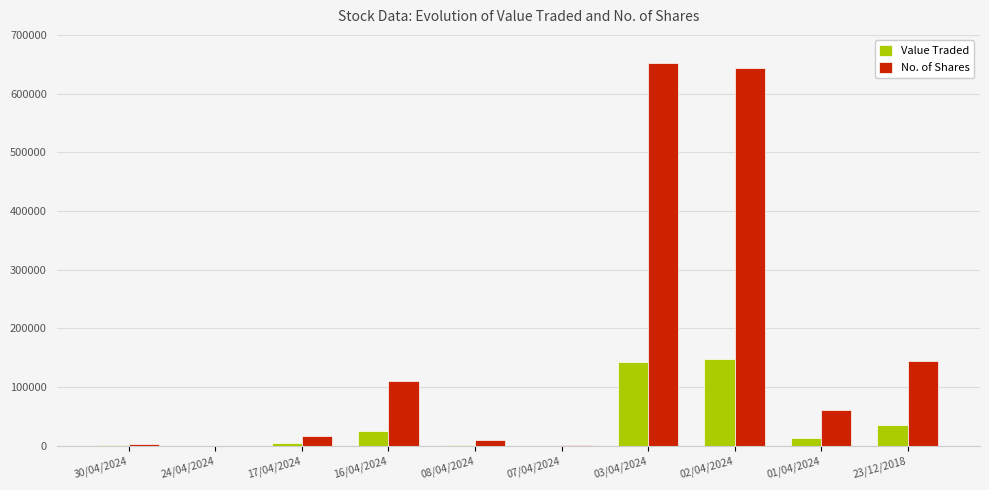

Which series changed the most between 17/04/2024 and 07/04/2024?

No. of Shares